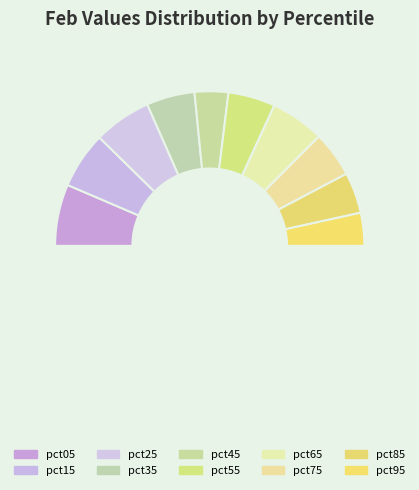

Count the number of slices in the pie.

11